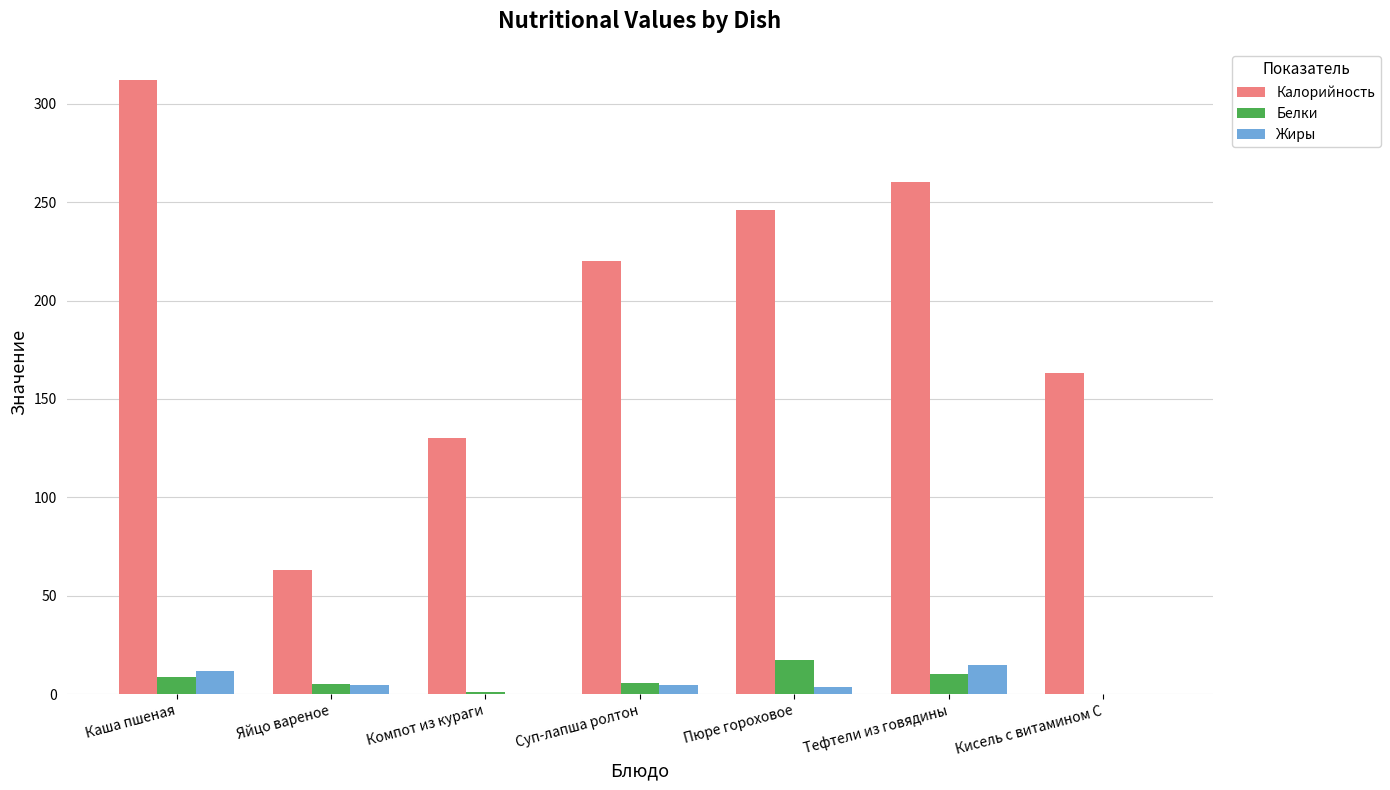

How many groups of bars are there?

7